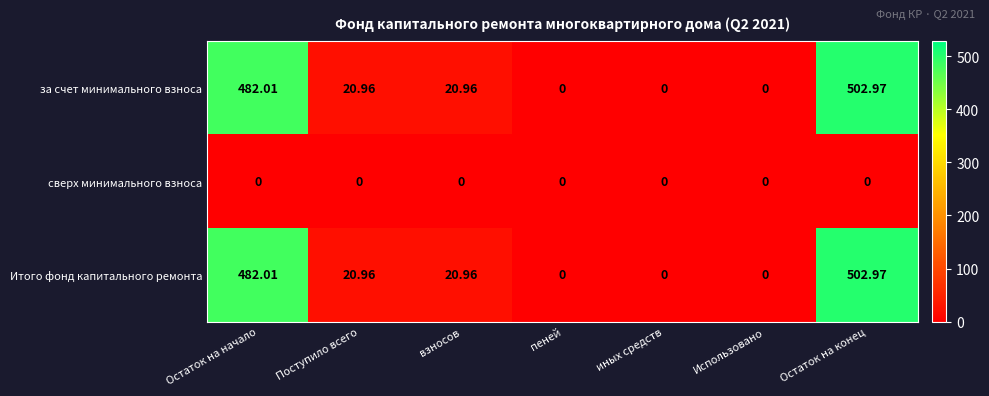

At which category is the sum across all series the highest?

Остаток на конец